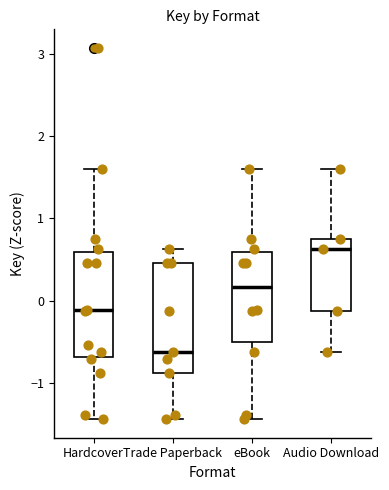

Reading left to right, read every box against the y-axis: the position of its median line, the range the box covers, and the ends of its whiskers. The values are not printed on the chart, so give them approximately, as read against the axis.

Hardcover: median -0.1, box -0.7 to 0.6, whiskers -1.4 to 1.6
Trade Paperback: median -0.6, box -0.9 to 0.5, whiskers -1.4 to 0.6
eBook: median 0.2, box -0.5 to 0.6, whiskers -1.4 to 1.6
Audio Download: median 0.6, box -0.1 to 0.7, whiskers -0.6 to 1.6